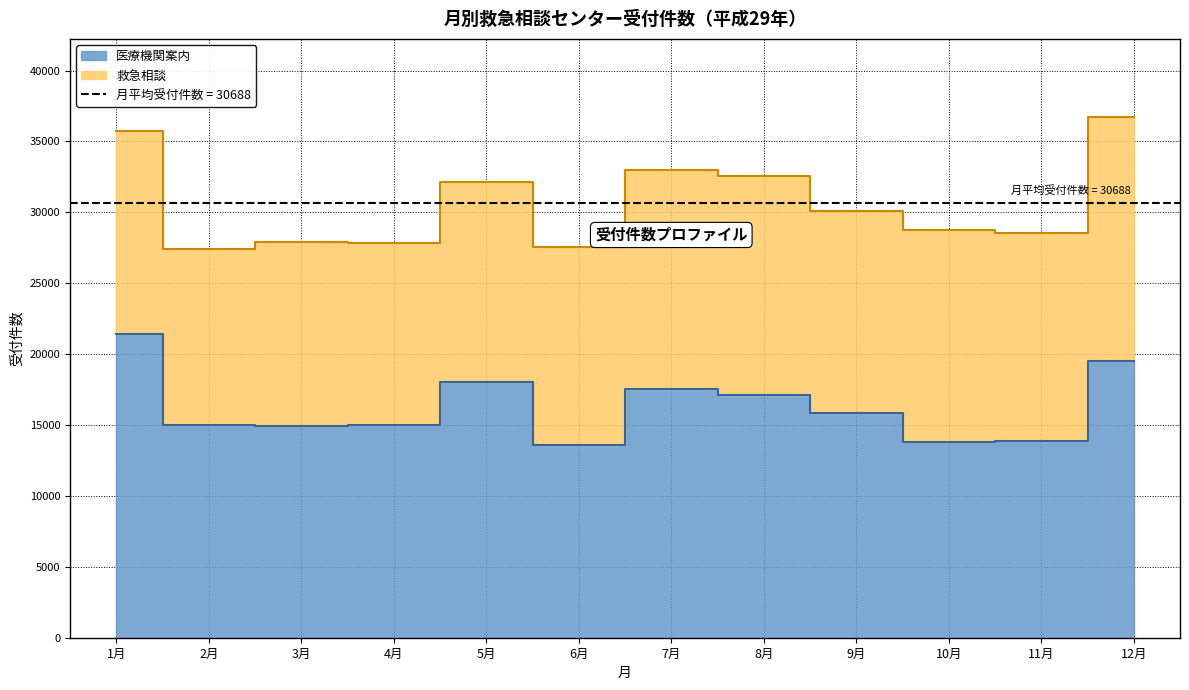

How many lines are shown in the chart?

1